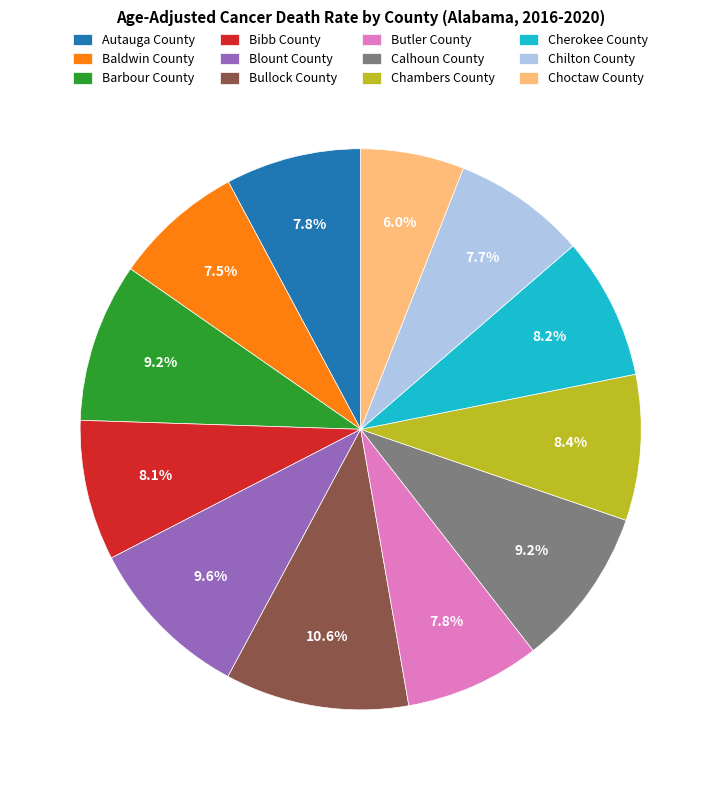

Does Bibb County represent more than half of the total?

No